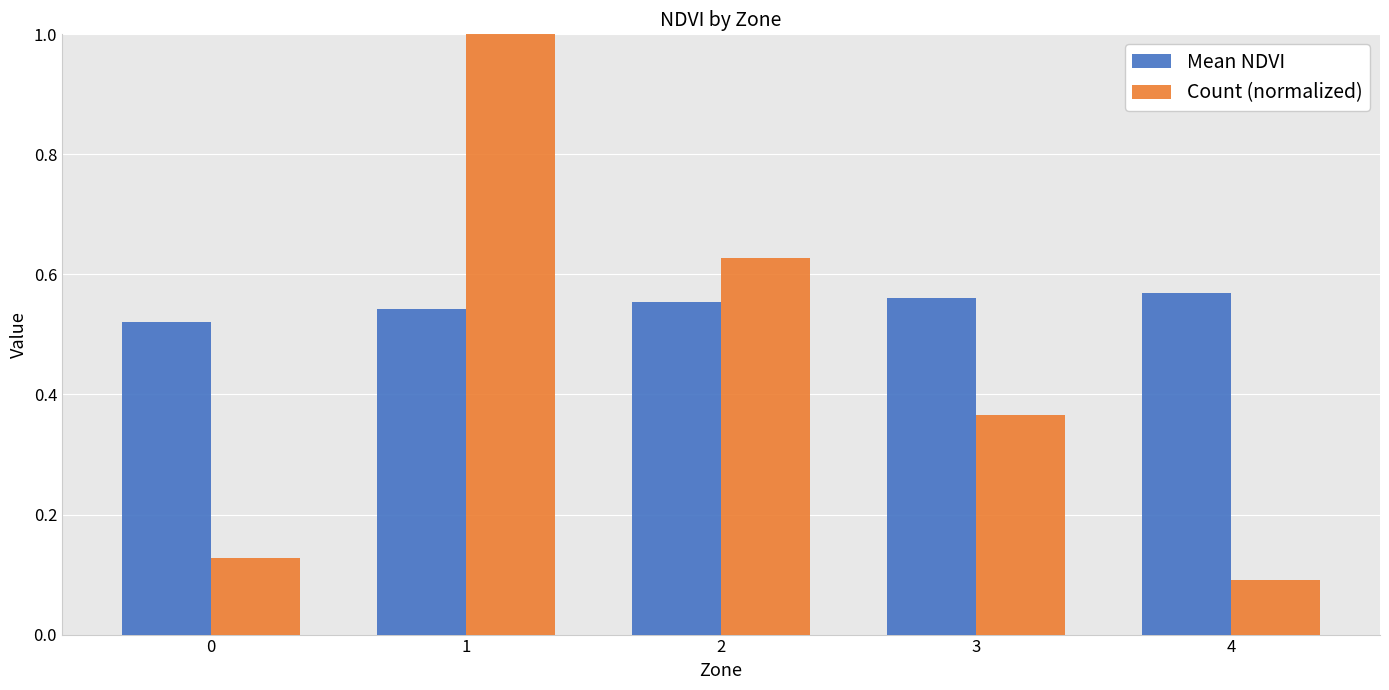

What is the difference between the maximum and minimum values in the Count (normalized) series?

0.9